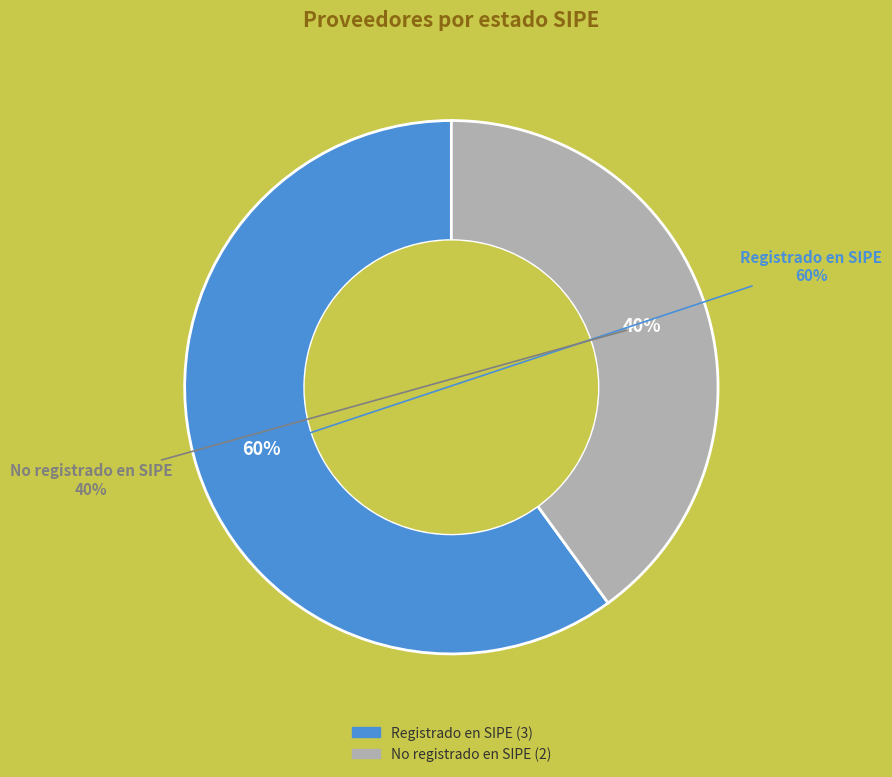

Is there any slice that represents more than half of the pie?

No